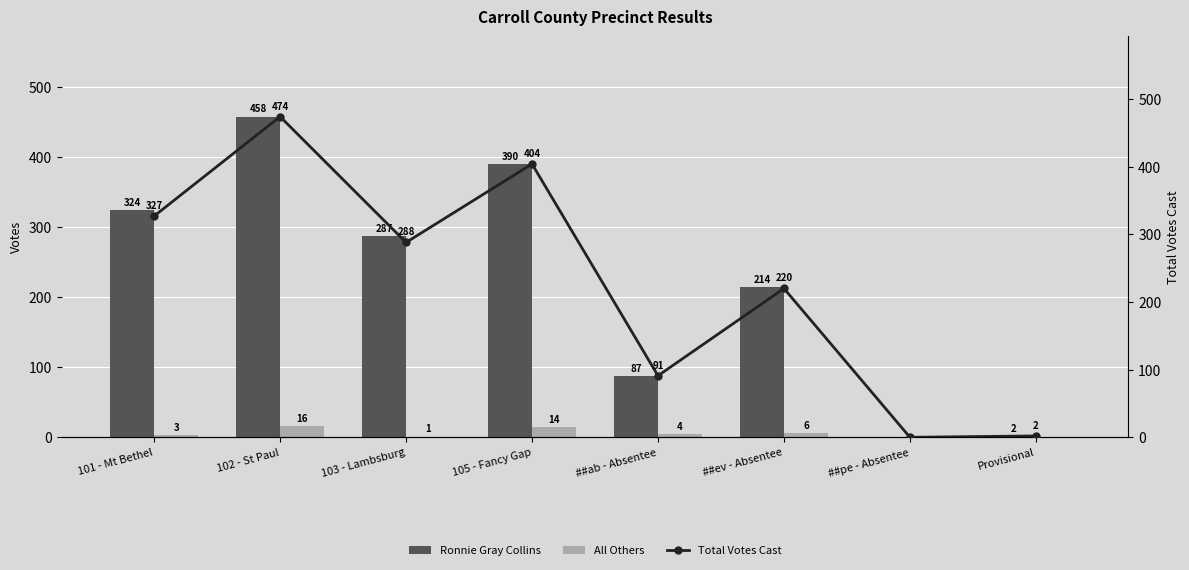

At which category is the sum across all series the highest?

102 - St Paul